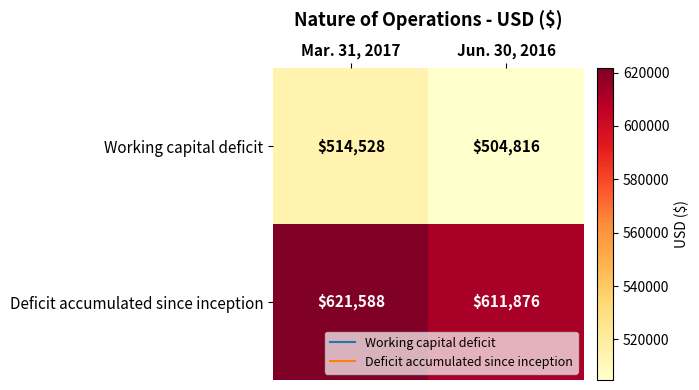

Is the value of Working capital deficit at Jun. 30, 2016 greater than the value of Deficit accumulated since inception at Mar. 31, 2017?

No